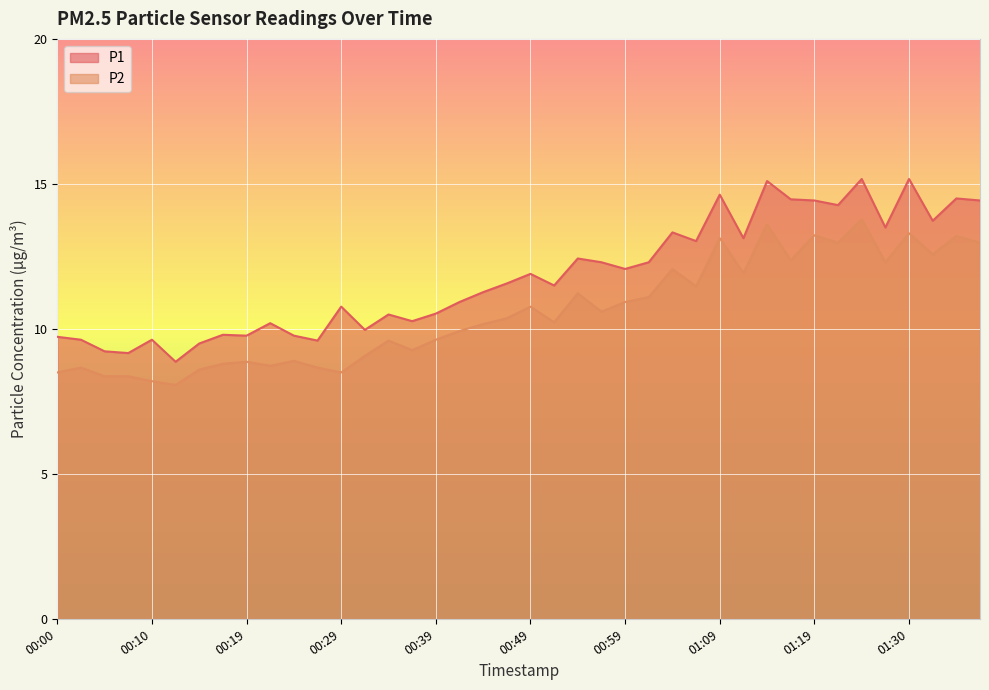

Where does the P1 series first go above 11?

00:44